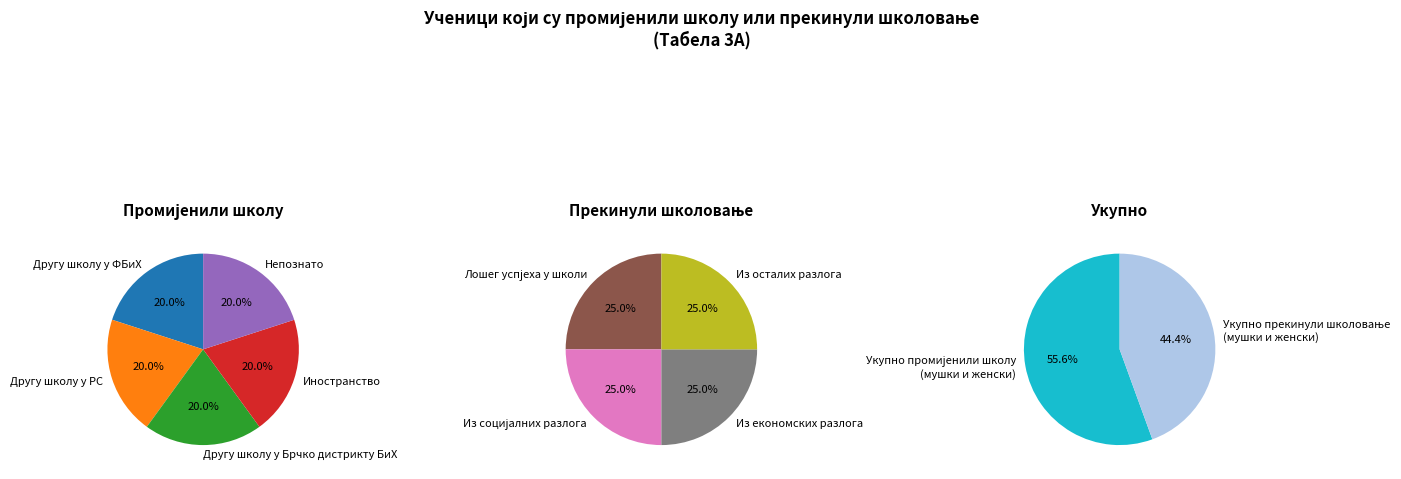

Which slice is the smallest?

Другу школу у ФБиХ